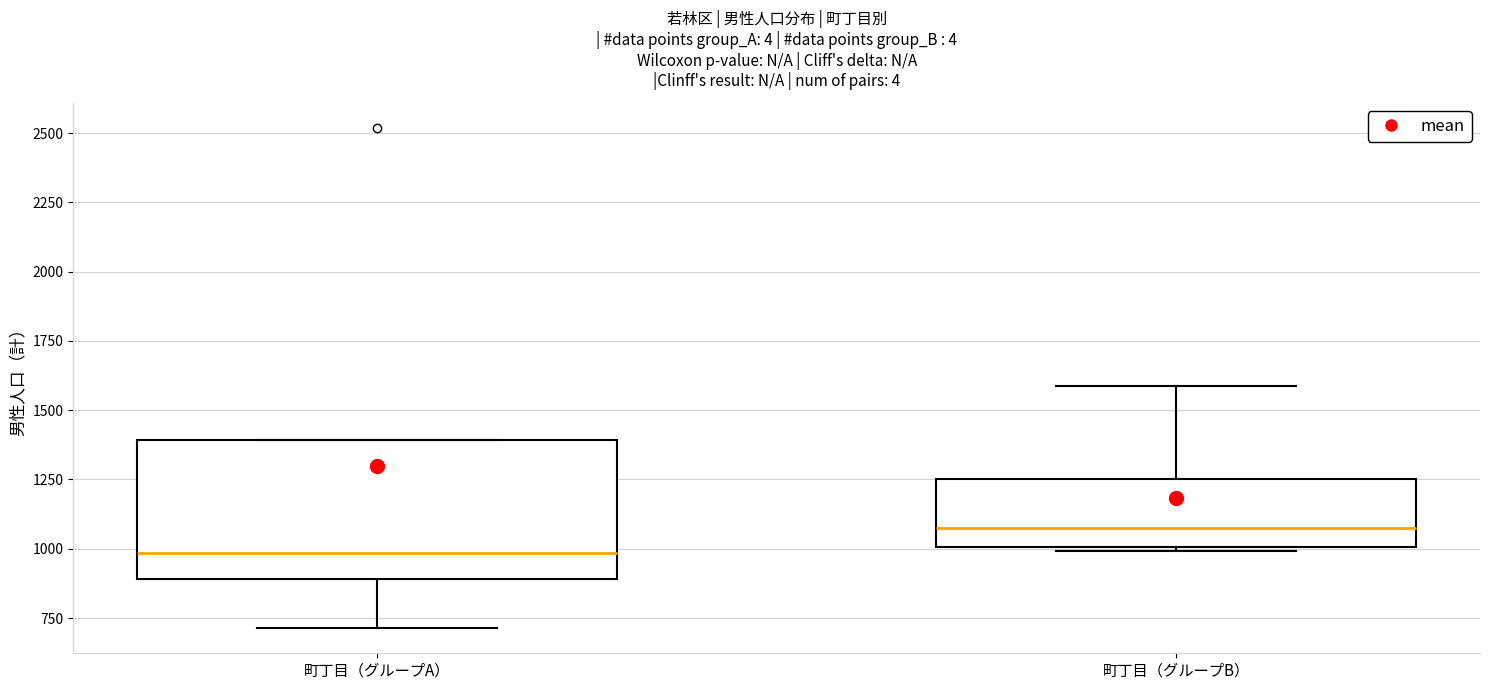

Which box has the highest median line?

町丁目（グループB）